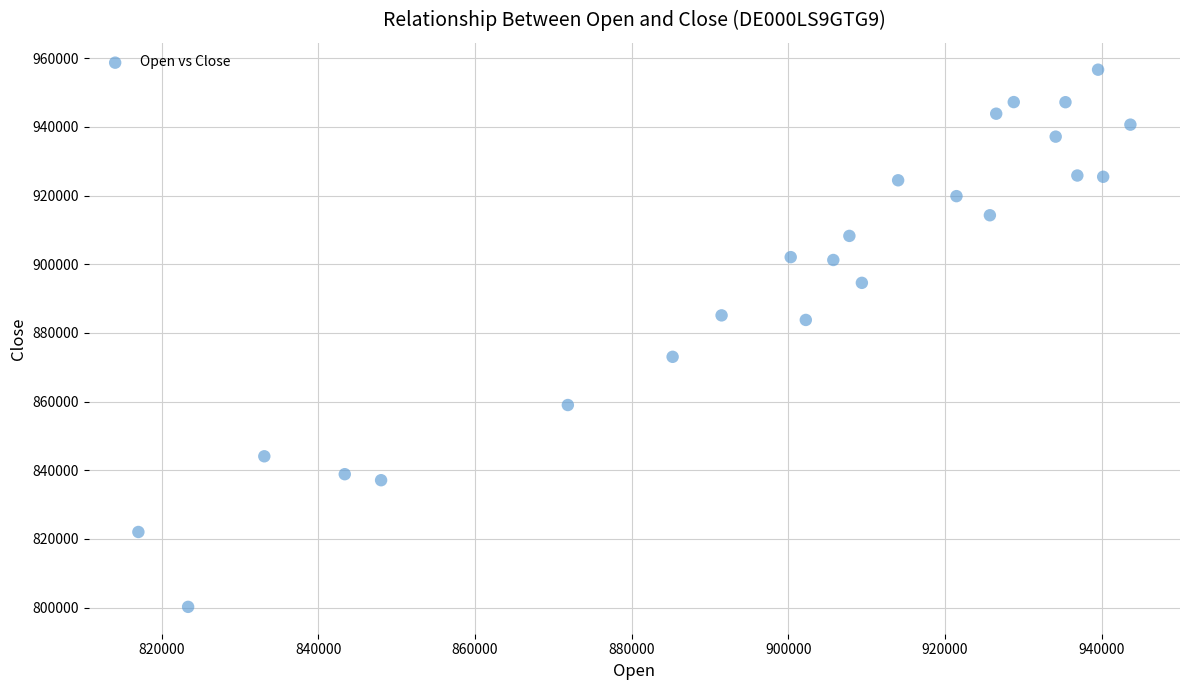

What is the range of Y values (max minus min)?

156454